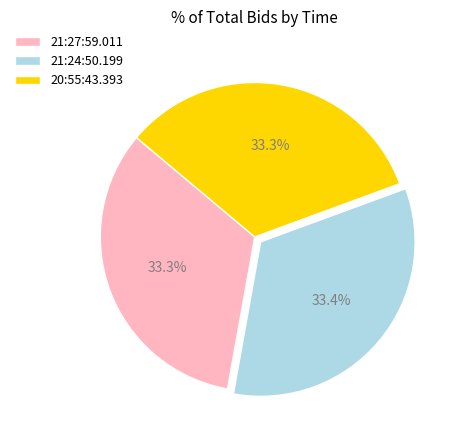

What portion of the pie excludes 20:55:43.393?

66.7%